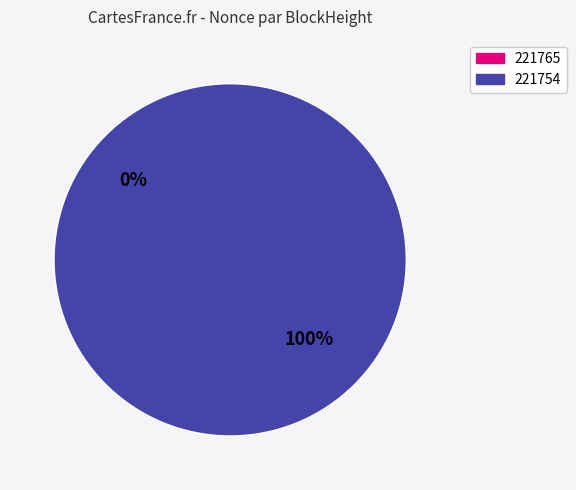

The 221765 slice represents 1% of the pie. True or false?

False